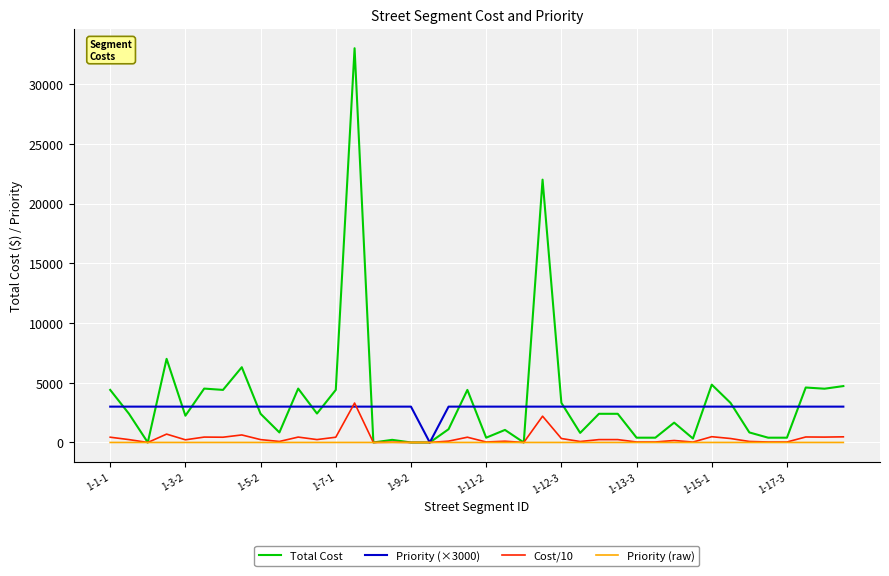

Which series has the widest spread of values?

Total Cost